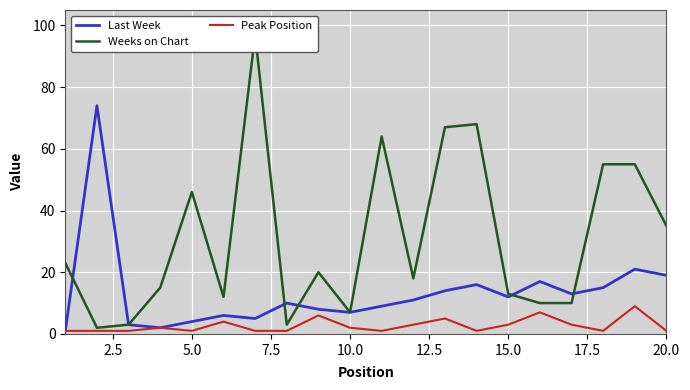

True or false: Peak Position has more than 2 interior local peaks.

True